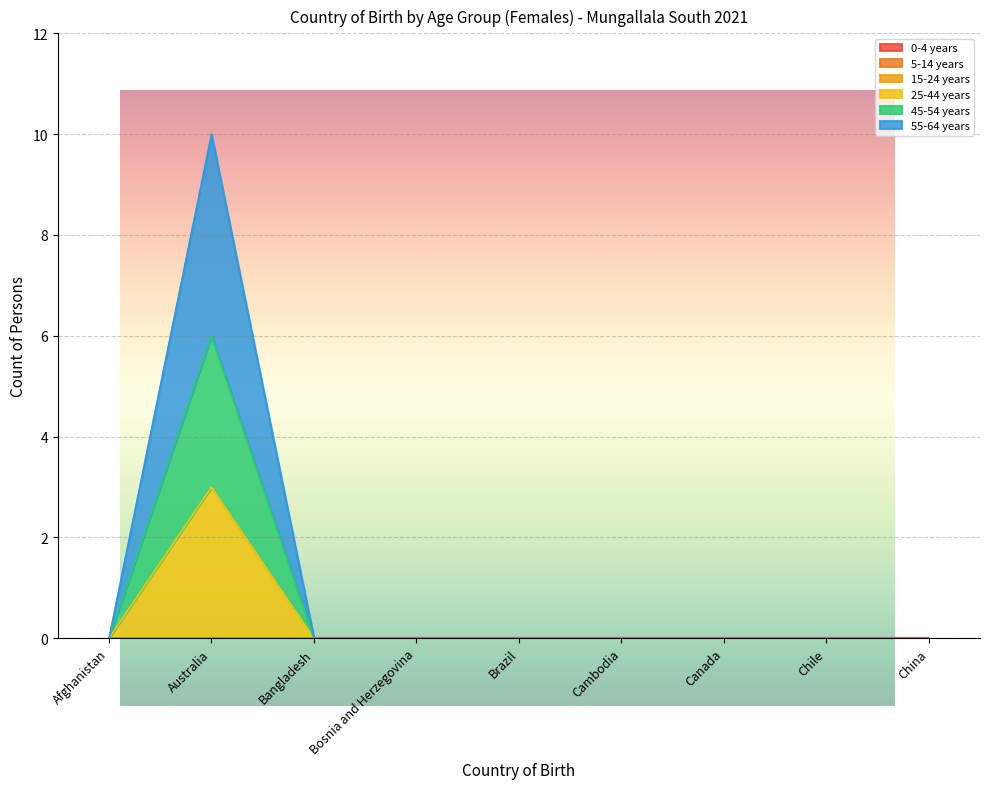

At which label is 25-44 years closest to 1?

Afghanistan